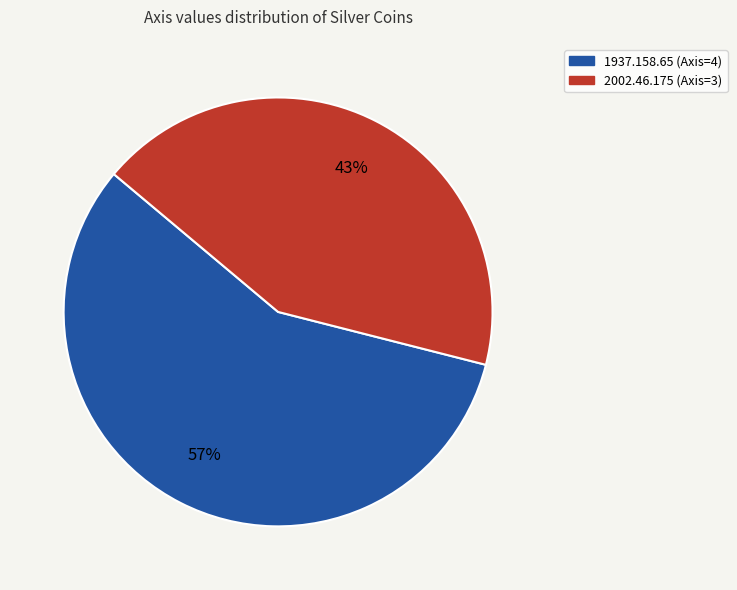

Which has a higher value, 1937.158.65 or 2002.46.175?

1937.158.65